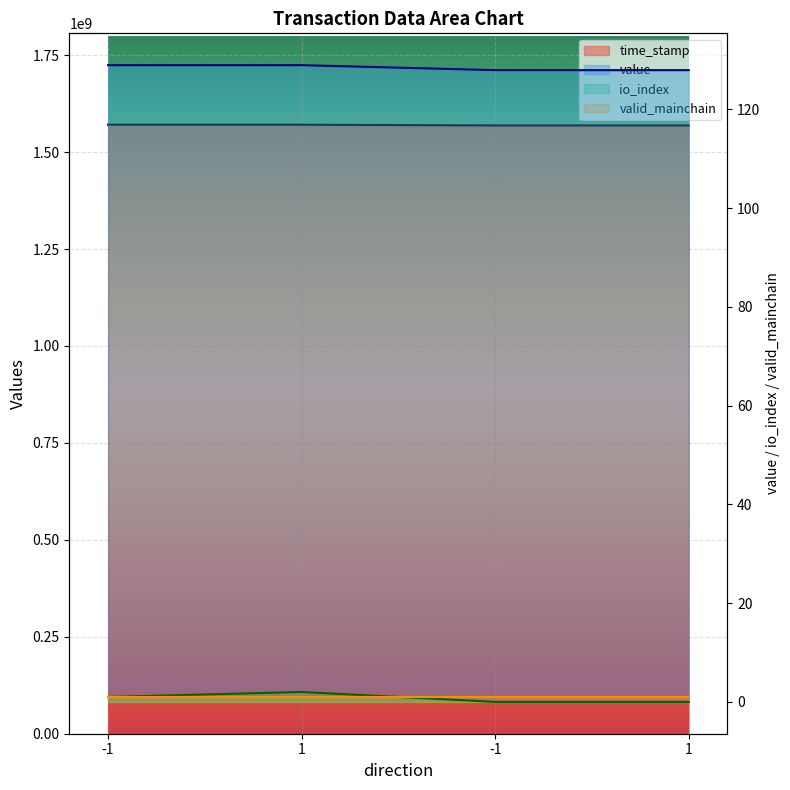

True or false: value and time_stamp cross at least once.

False